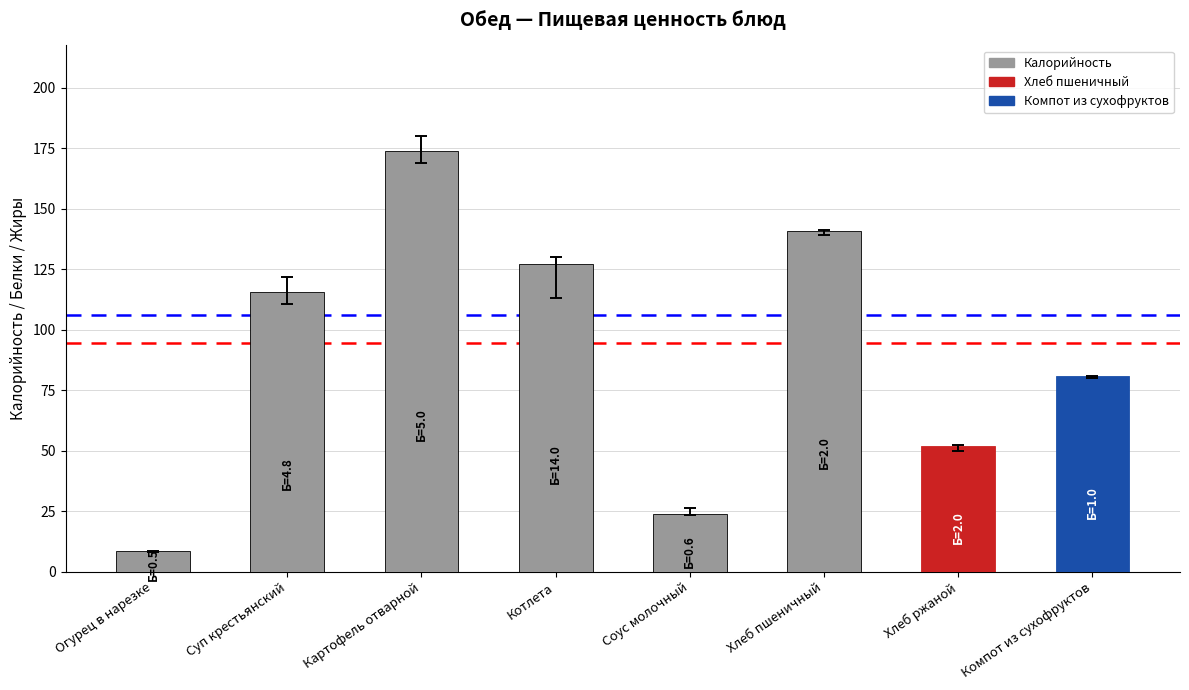

Between Картофель отварной and Соус молочный, which is larger?

Картофель отварной